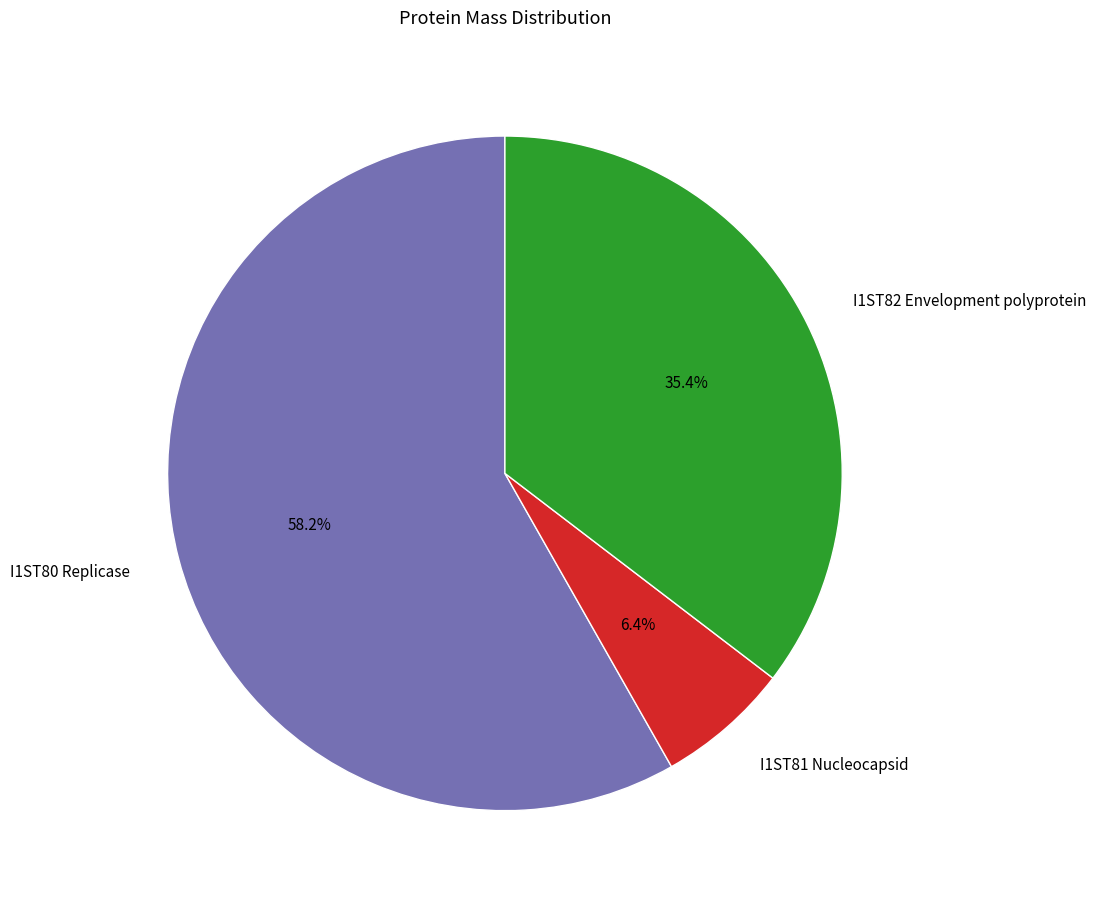

To the nearest percent, what is the difference between the I1ST82 Envelopment polyprotein and I1ST80 Replicase slice percentages?

23%